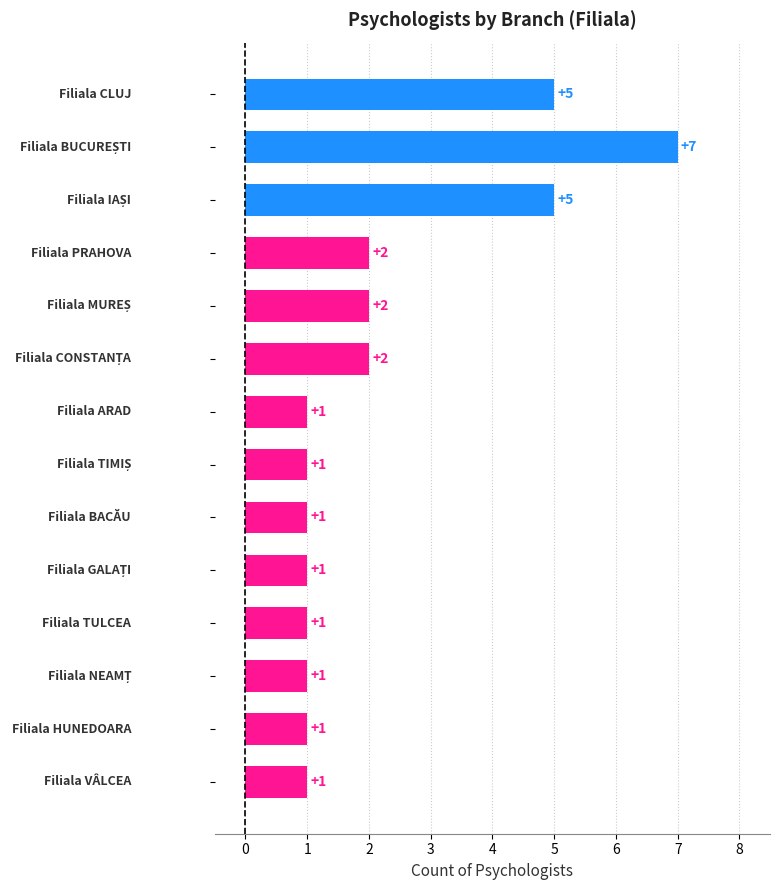

What is the sum of all values?

31